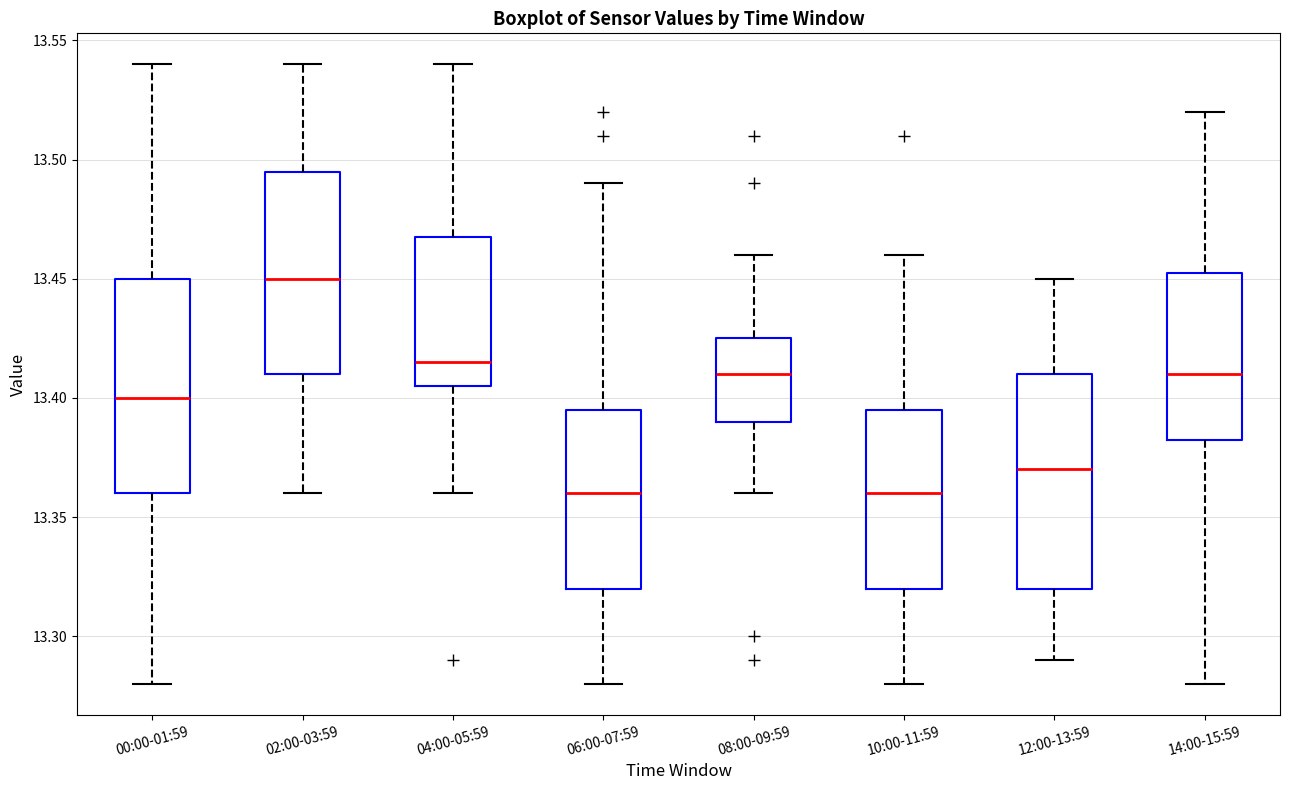

Reading left to right, transcribe this box plot: for each box, give where its median line is, the range the box spans, and where its two whiskers end, as read against the y-axis. The values are not printed on the chart, so give them approximately, as read against the axis.

00:00-01:59: median 13.400, box 13.360 to 13.450, whiskers 13.280 to 13.540
02:00-03:59: median 13.450, box 13.410 to 13.495, whiskers 13.360 to 13.540
04:00-05:59: median 13.415, box 13.405 to 13.470, whiskers 13.360 to 13.540
06:00-07:59: median 13.360, box 13.320 to 13.395, whiskers 13.280 to 13.490
08:00-09:59: median 13.410, box 13.390 to 13.425, whiskers 13.360 to 13.460
10:00-11:59: median 13.360, box 13.320 to 13.395, whiskers 13.280 to 13.460
12:00-13:59: median 13.370, box 13.320 to 13.410, whiskers 13.290 to 13.450
14:00-15:59: median 13.410, box 13.385 to 13.455, whiskers 13.280 to 13.520